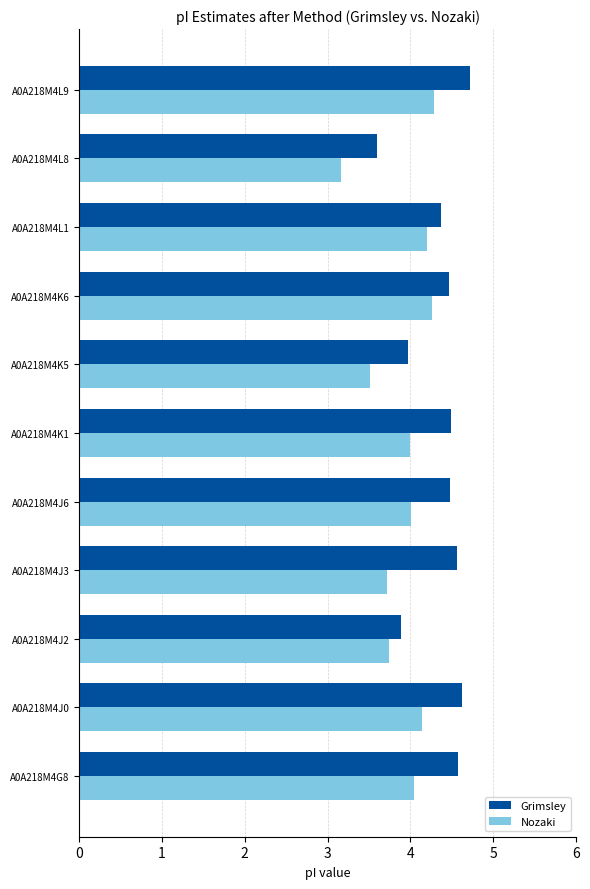

What is the spread (max minus min) of values at A0A218M4J6?

0.5